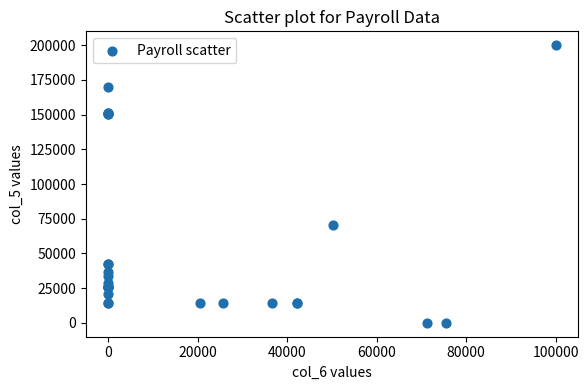

What Y value in the scatter plot is closest to 100000?

70131.0